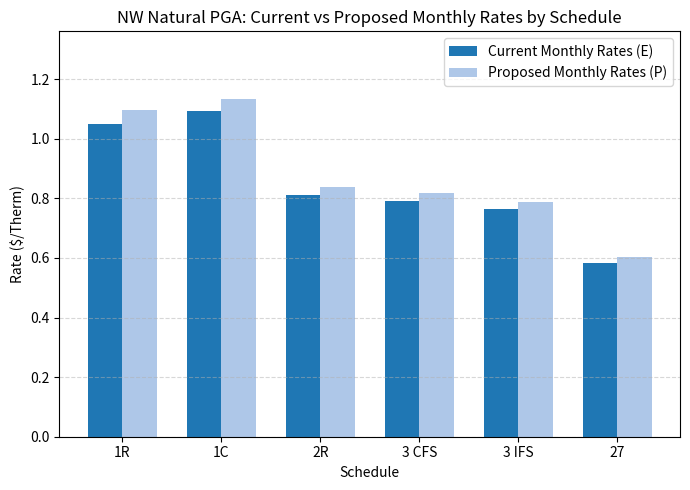

Is it true that Current Monthly Rates (E) equals 0.3 at 3 CFS?

False